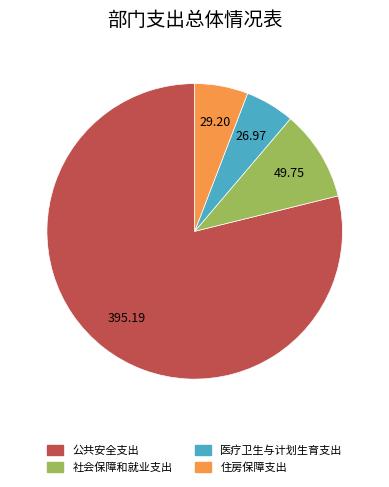

Does any single category account for the majority?

Yes